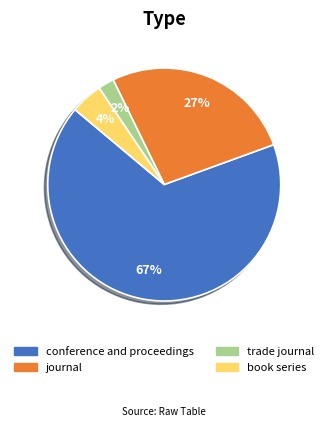

To the nearest percent, what is the difference between the journal and conference and proceedings slice percentages?

40%